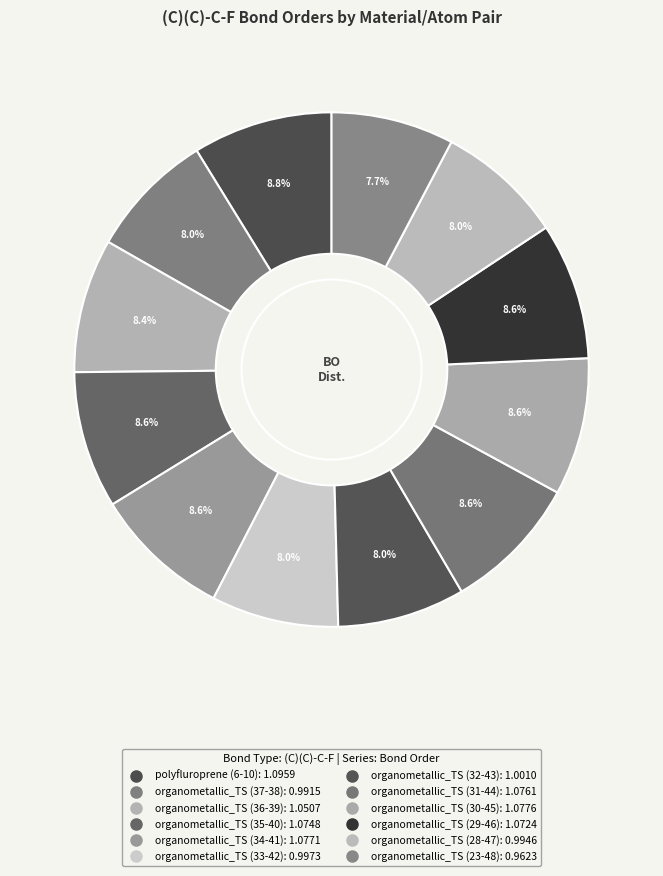

To the nearest percent, what portion does organometallic_TS (23-48) represent?

8%